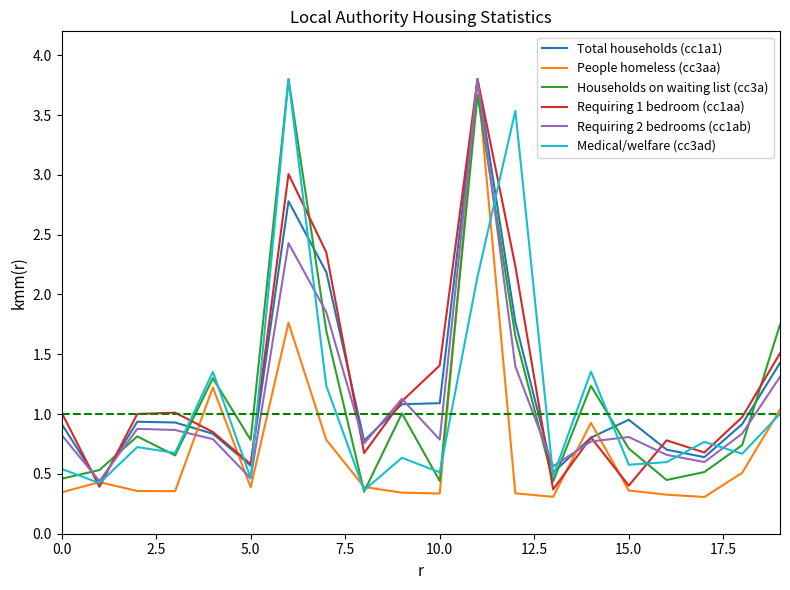

What is the greatest value displayed?

3.8